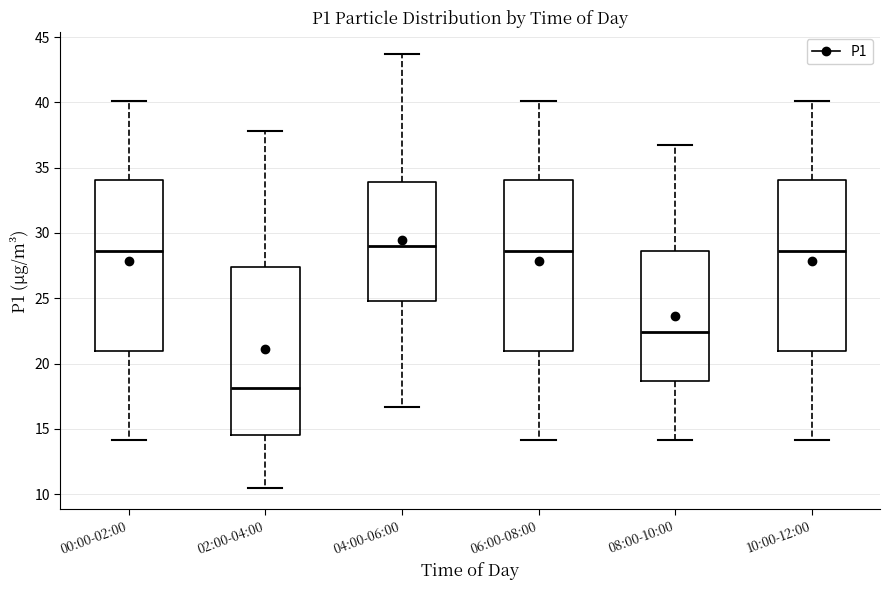

Where is the upper edge of the box for 04:00-06:00 on the y-axis? The values are not printed on the chart, so give them approximately, as read against the axis.

34.0